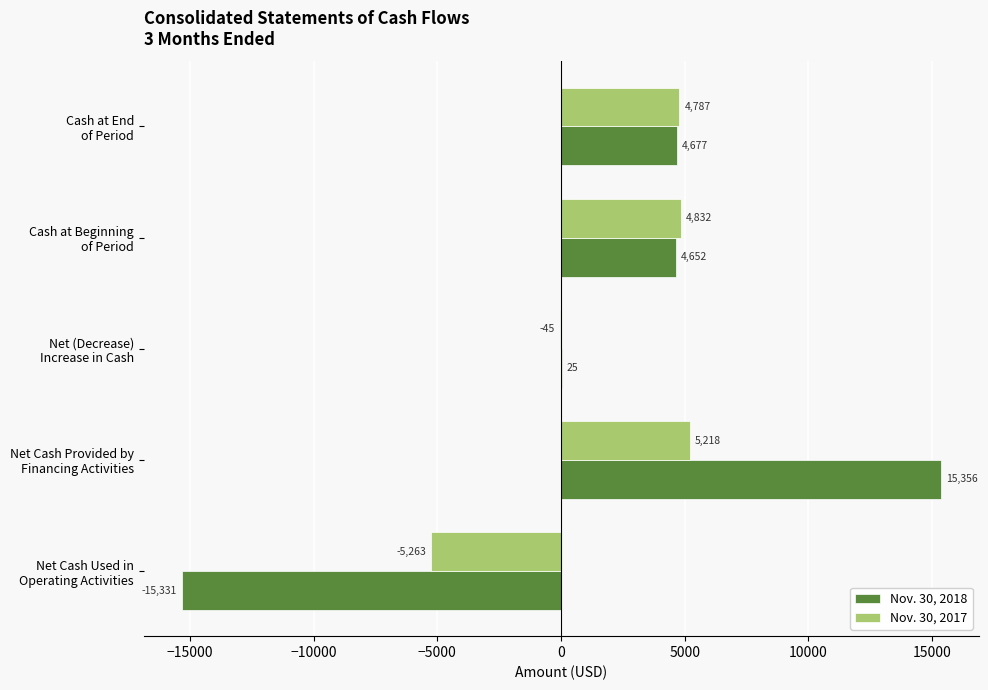

How many categories are shown in the chart?

5